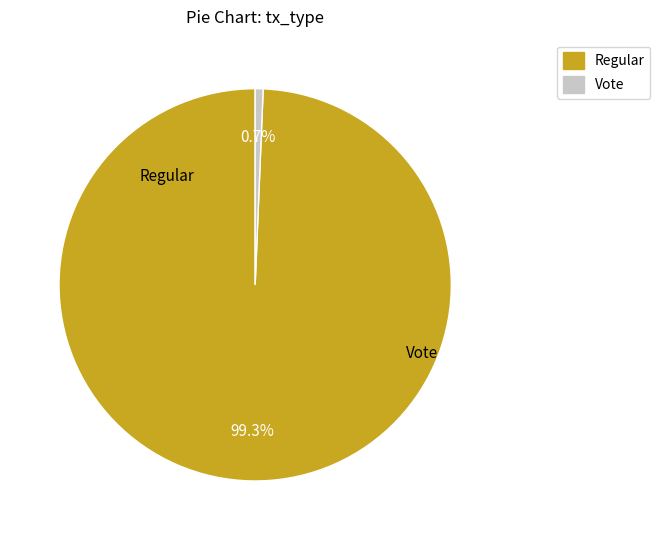

Is Regular the majority of the pie?

Yes